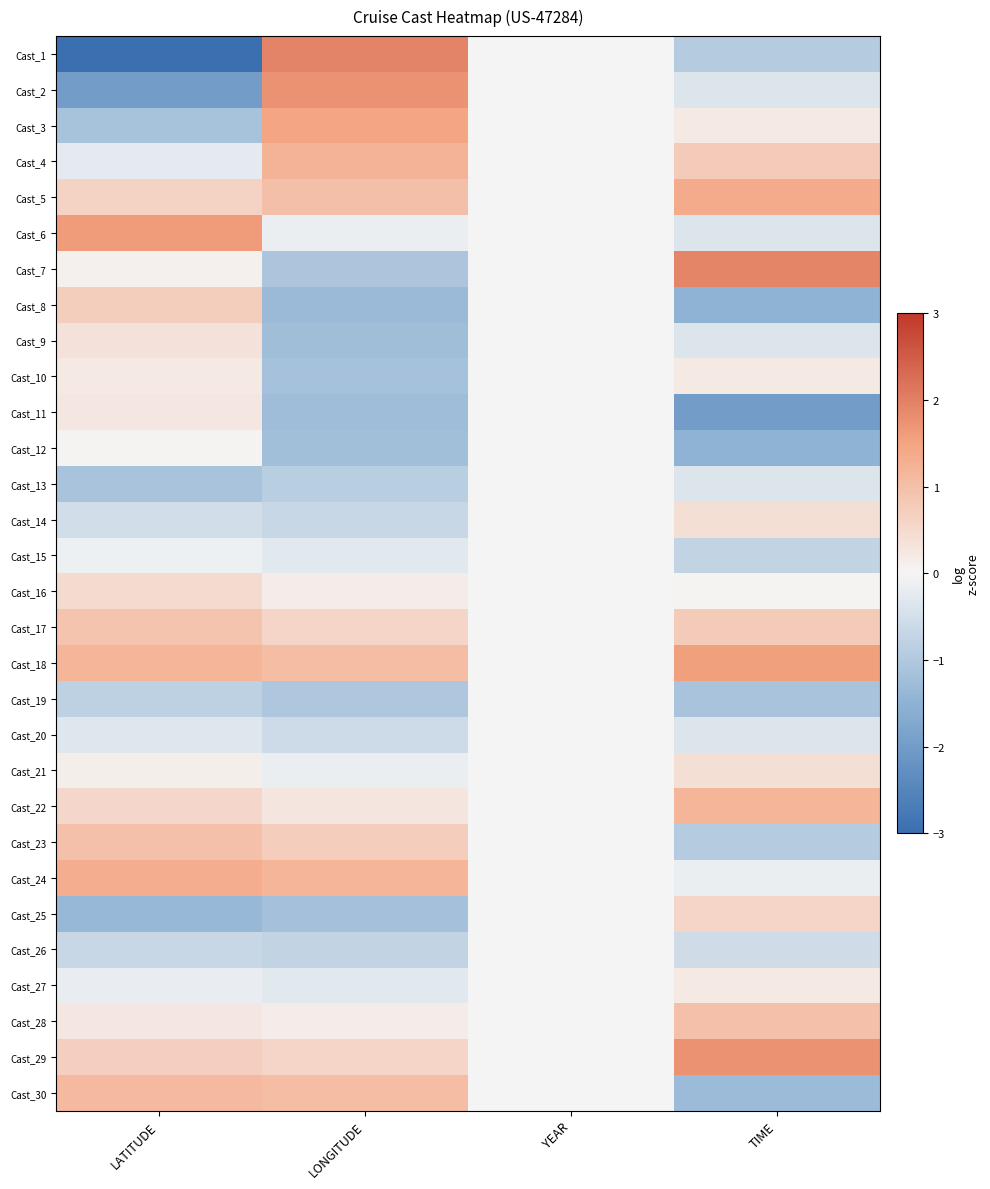

How many distinct data groups are displayed?

30